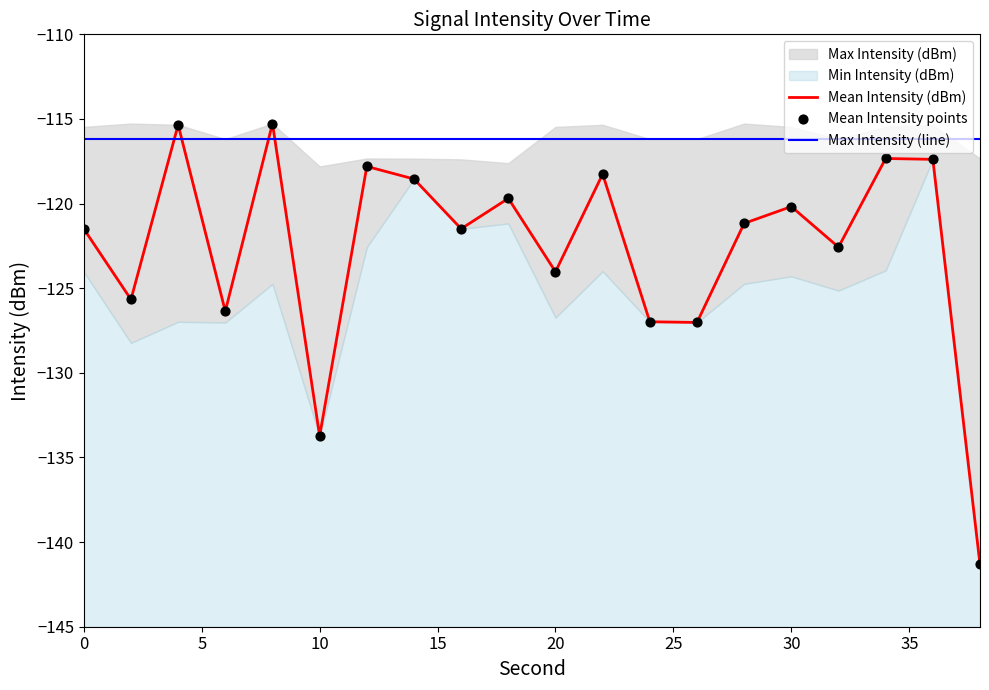

Which series contains the lowest Y value?

Mean Intensity (dBm)